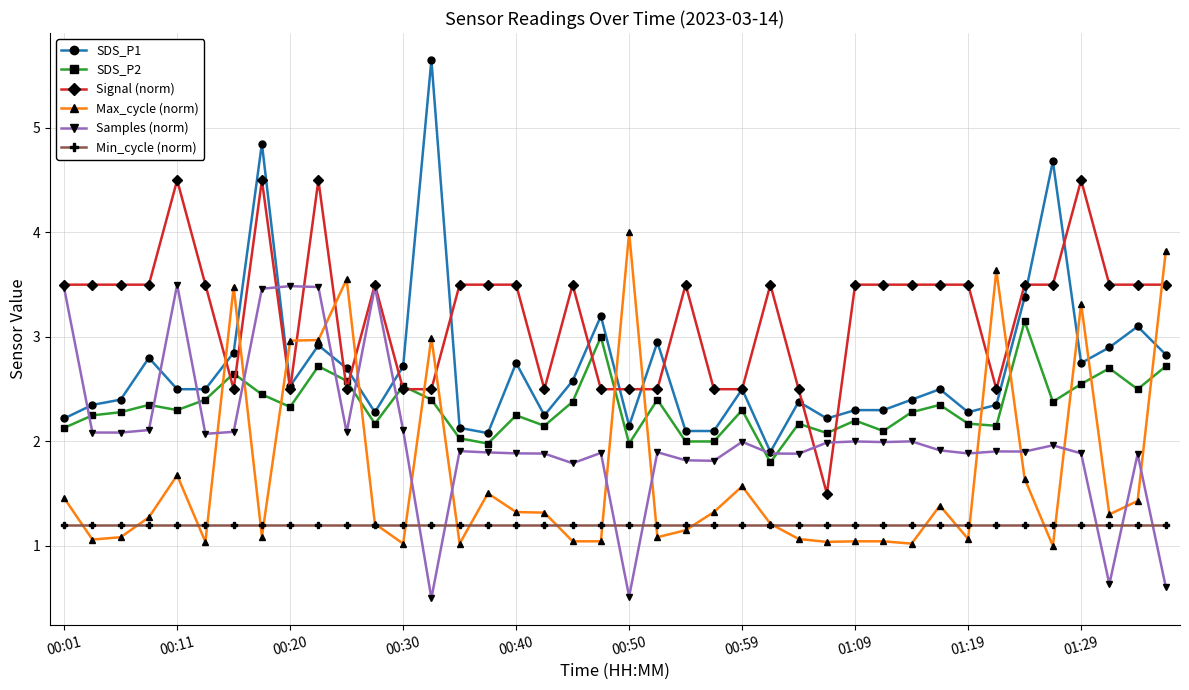

What is the value of the Signal (norm) point at the 15th from the left?

3.5